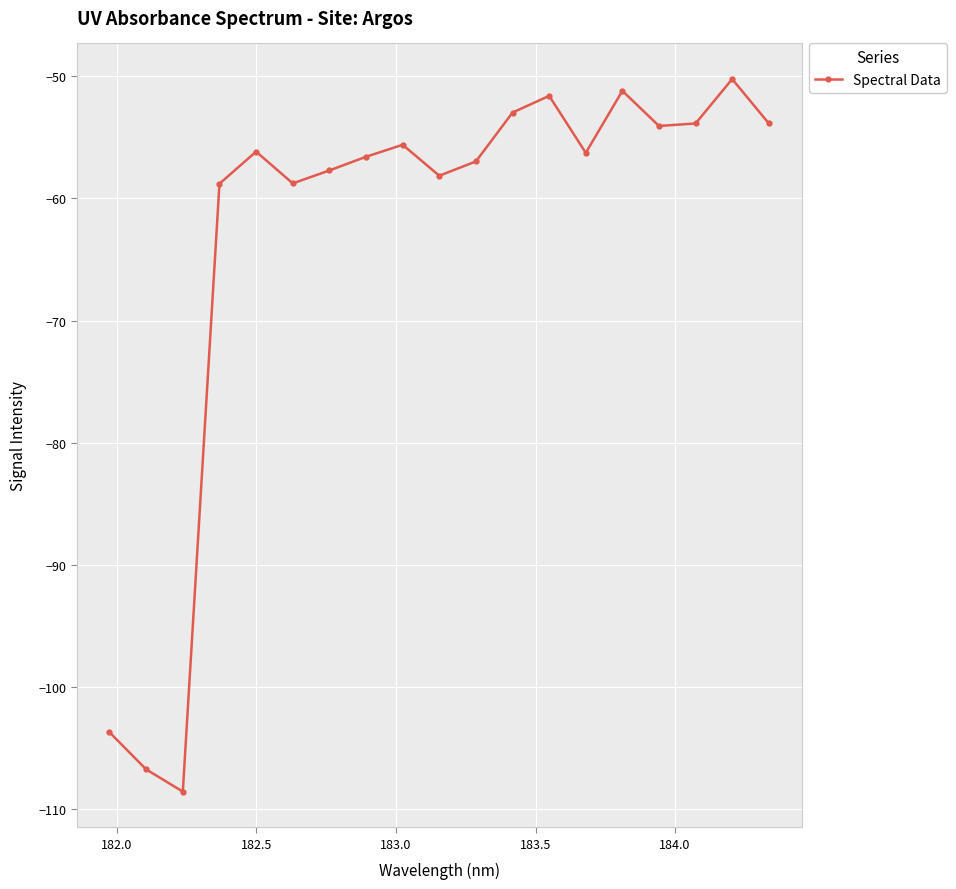

What is the maximum value shown in the chart?

-50.2